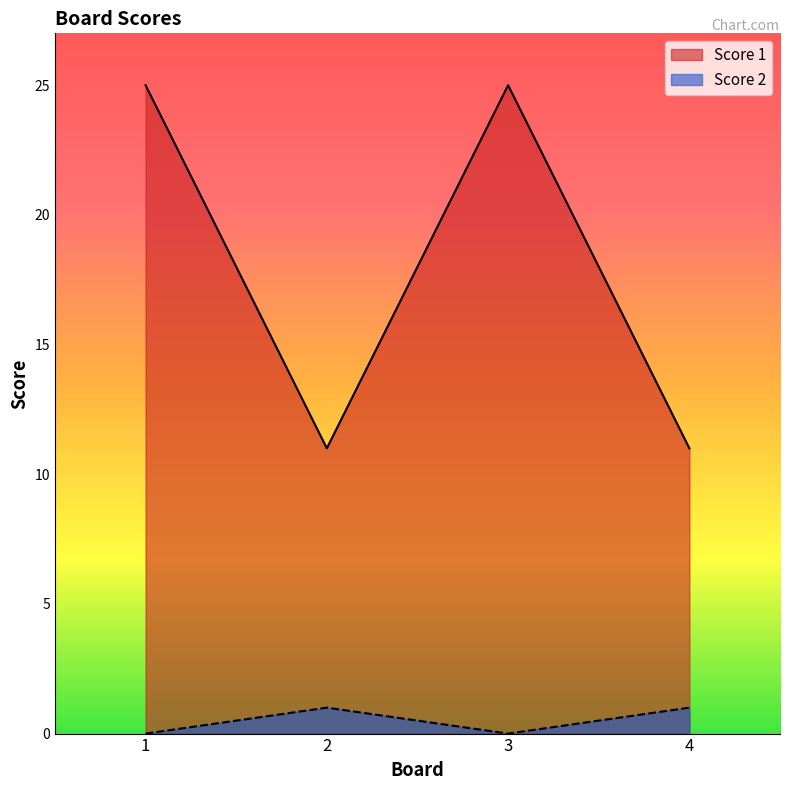

What is the value of the Score 1 point at the 4th from the left?

11